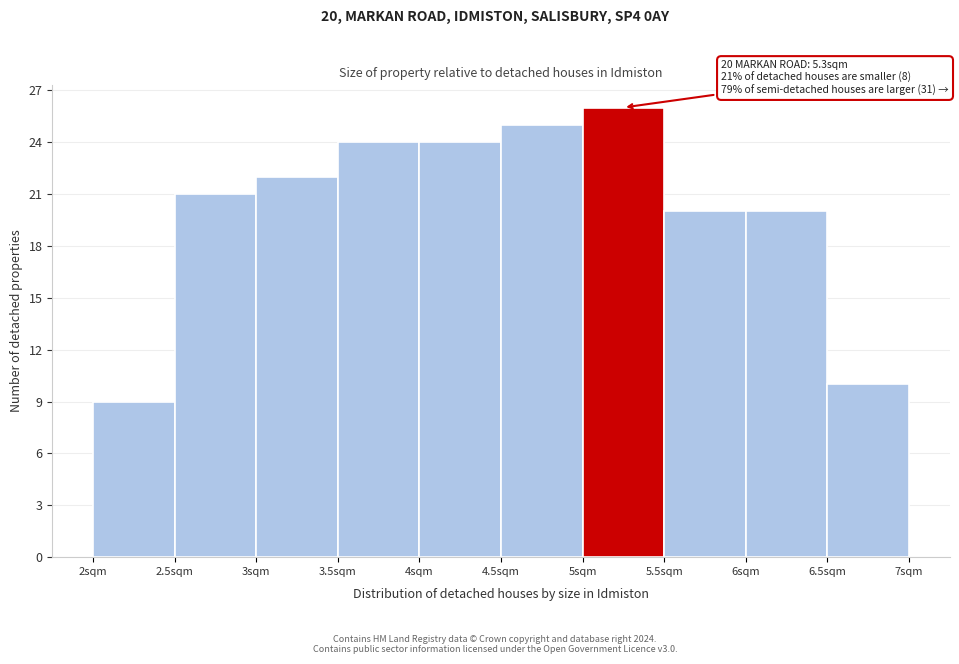

Which range on the x-axis has the tallest bar?

5.0 to 5.5